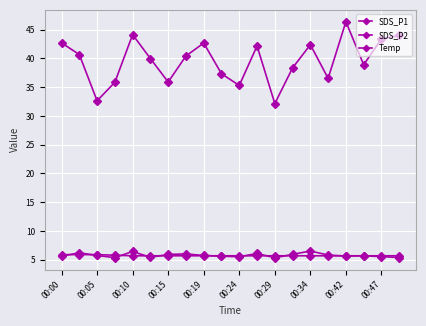

Reading left to right, list all the values displayed in this chart.

SDS_P1: 42.7	40.7	32.6	35.9	44.1	40.0	35.9	40.4	42.7	37.3	35.3	42.2	32.1	38.4	42.4	36.5	46.4	38.9	43.4	44.0
SDS_P2: 5.6	6.2	5.8	5.4	6.5	5.4	5.9	6.0	5.8	5.6	5.5	6.1	5.3	6.0	6.5	5.8	5.7	5.7	5.5	5.4
Temp: 5.9	5.9	5.9	5.8	5.7	5.7	5.7	5.7	5.7	5.7	5.7	5.7	5.7	5.7	5.7	5.7	5.7	5.7	5.7	5.7